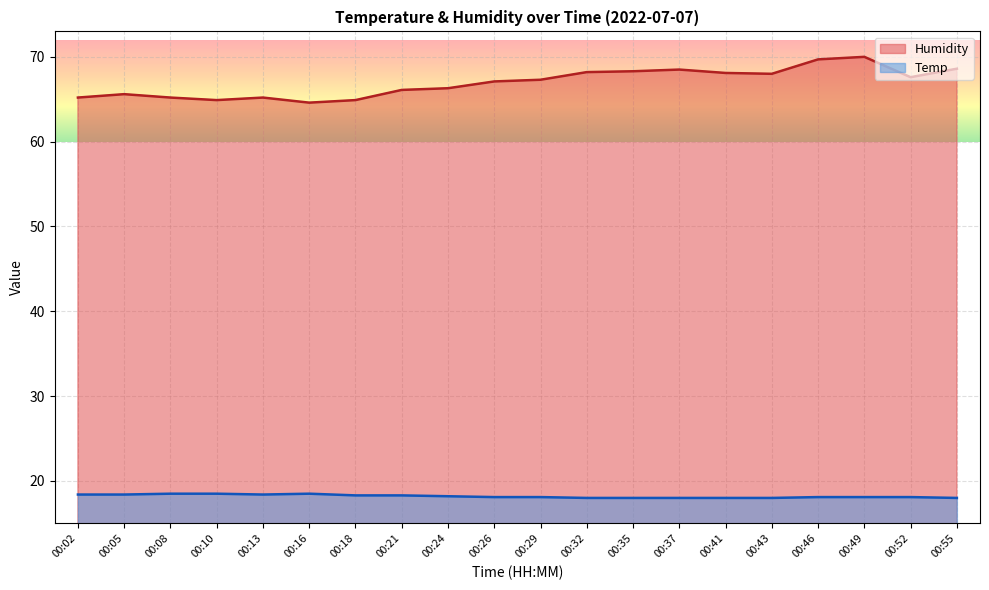

What is the value of the Temp point at the 2nd from the left?

18.4